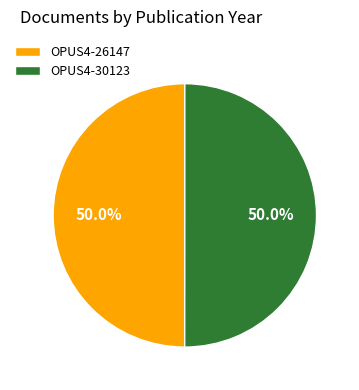

Approximately how many times larger is the value at OPUS4-26147 compared to OPUS4-30123?

1.0